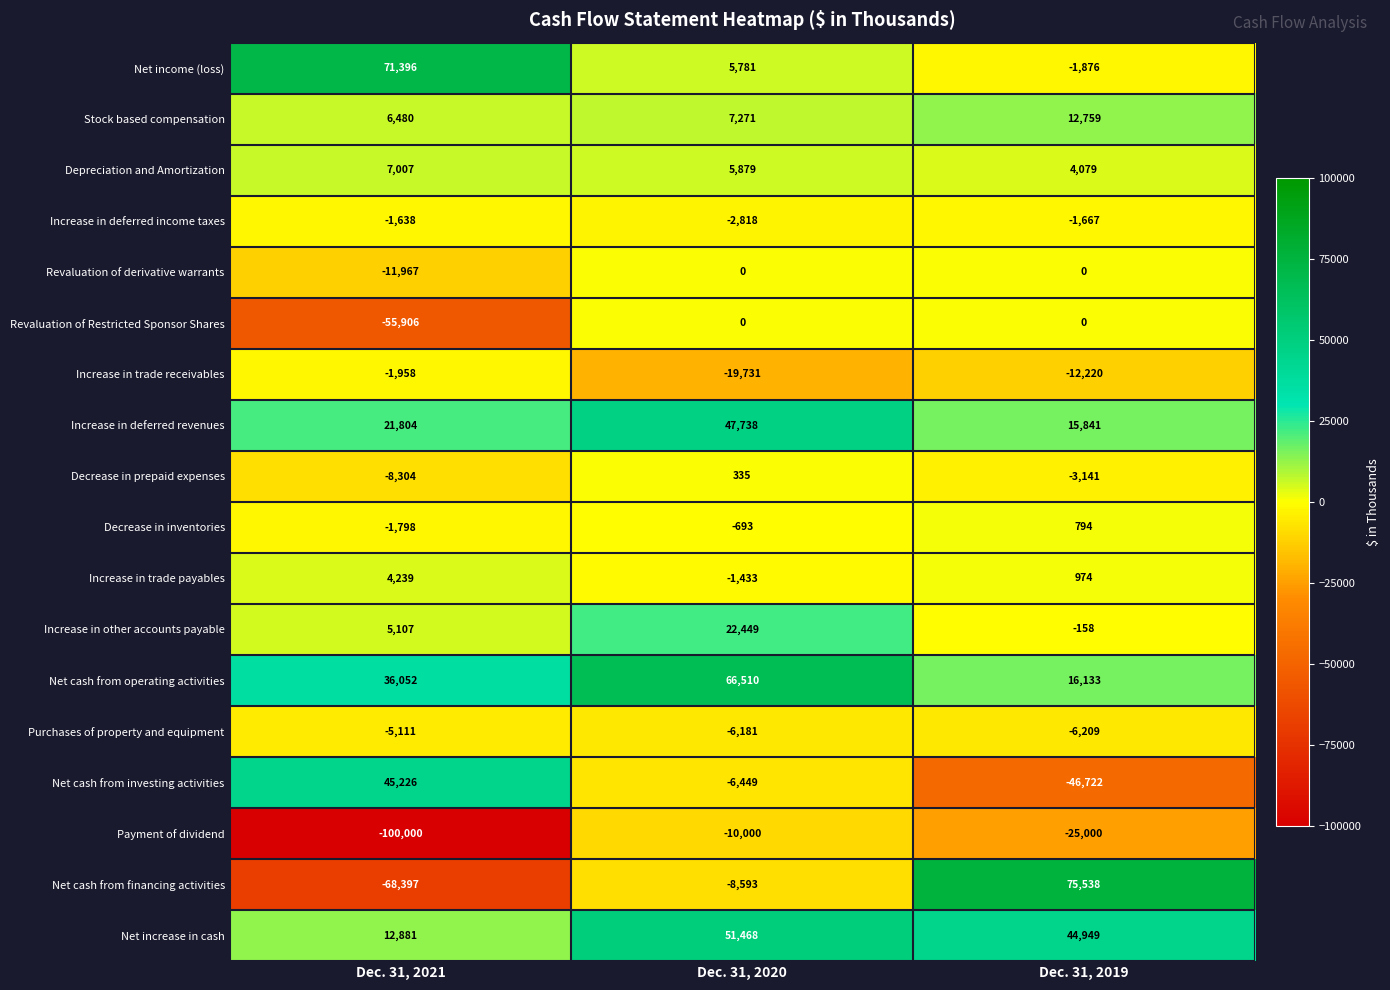

Between Dec. 31, 2021 and Dec. 31, 2020, which series saw the biggest shift?

Payment of dividend